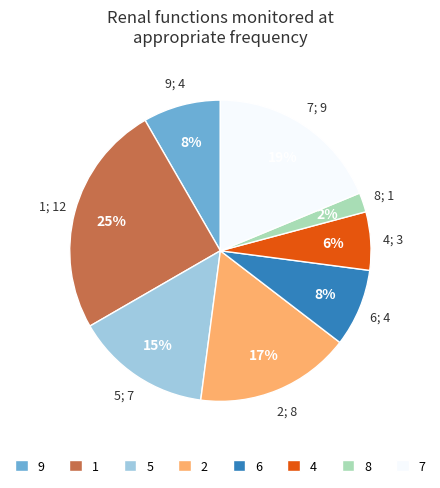

To the nearest percent, what percentage of the pie is 5?

15%